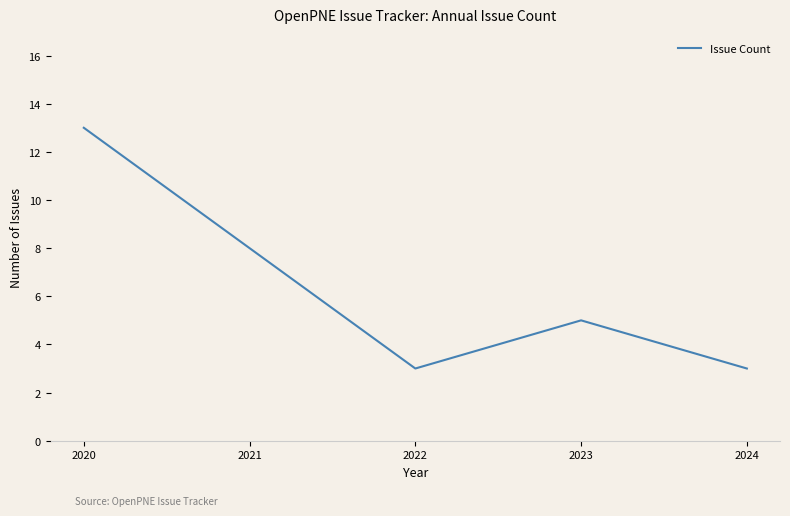

What is the difference between the second highest and minimum values?

5